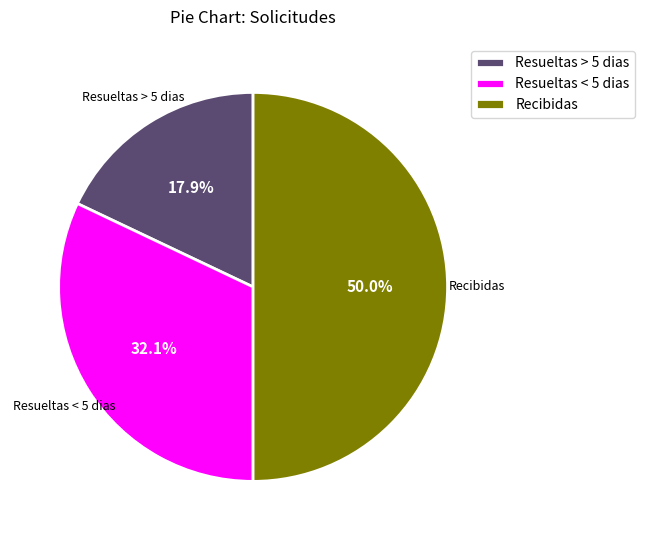

Is it true that Resueltas > 5 dias is 32% of the pie?

False